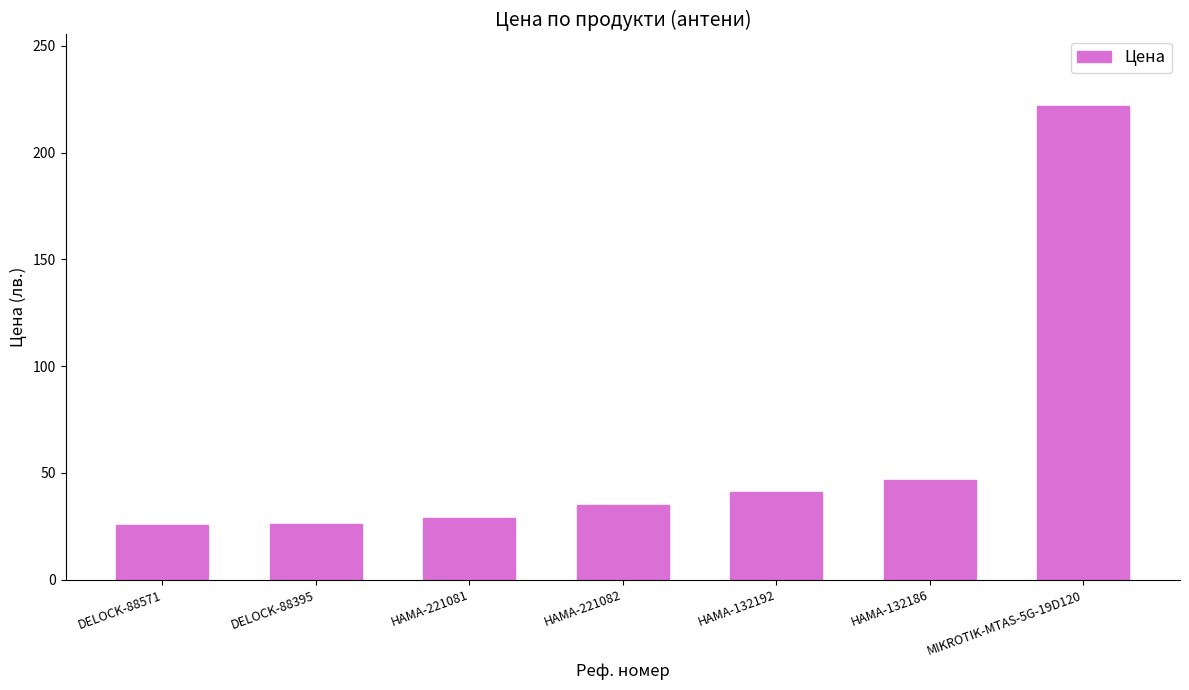

The value at DELOCK-88395 is 26.1. True or false?

True